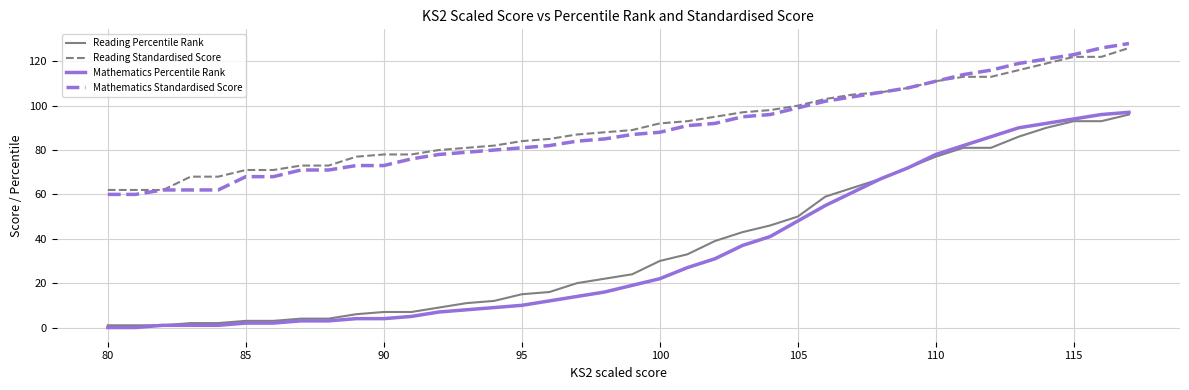

True or false: Mathematics Percentile Rank and Reading Standardised Score cross at least once.

False